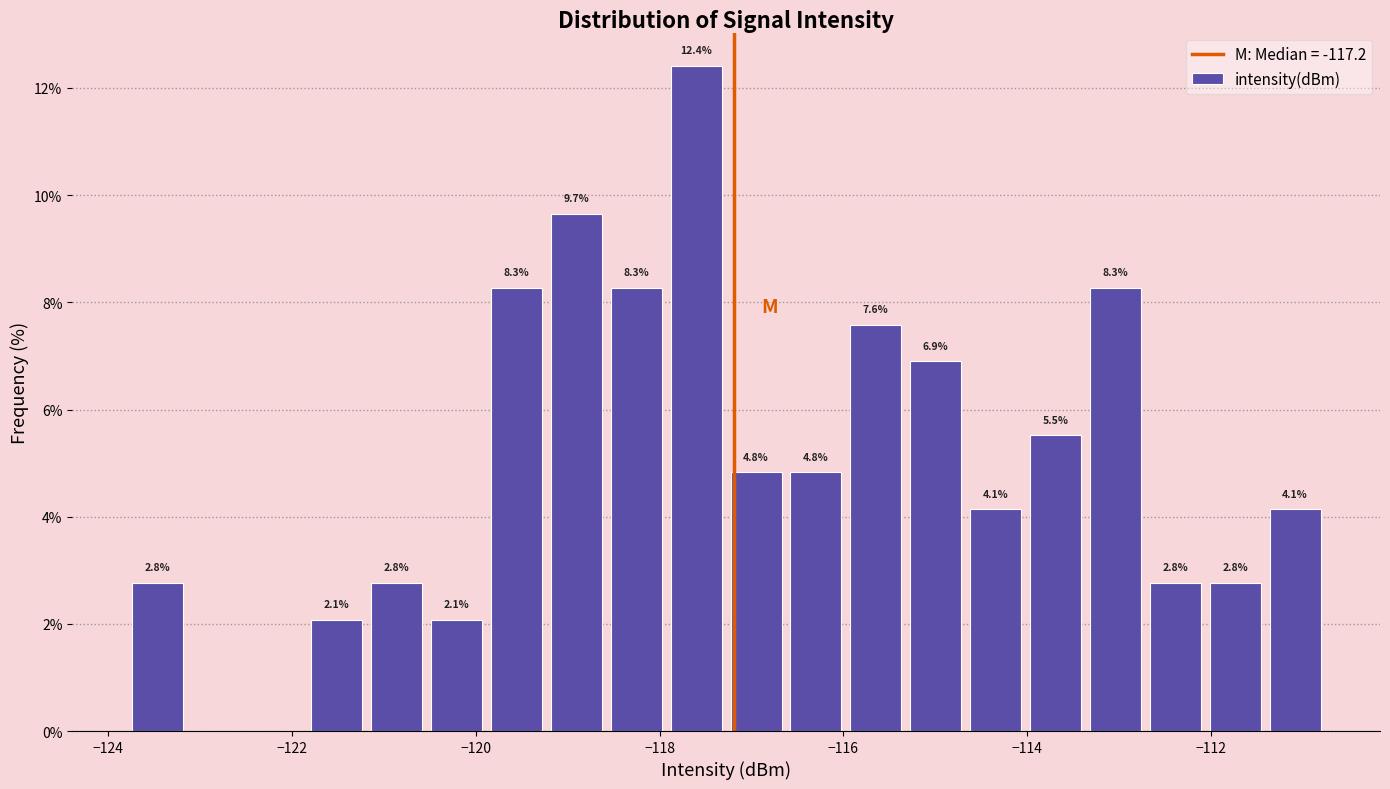

Read against the x-axis, roughly where is the centre of the tallest bar?

-117.6